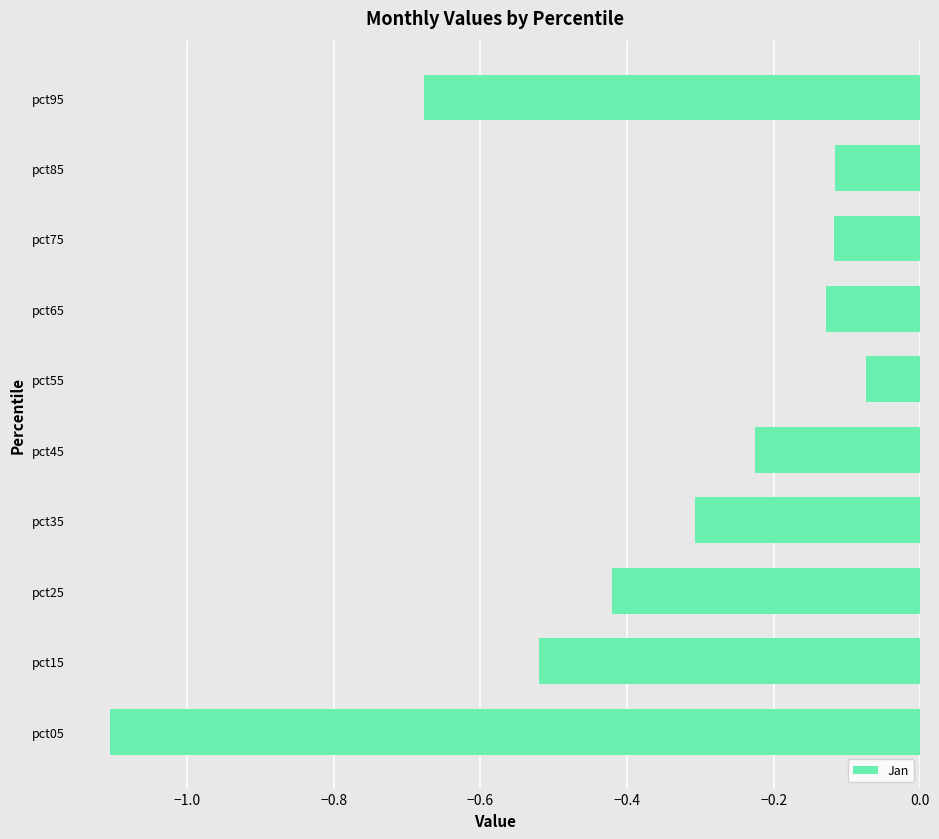

What is the sum of all values?

-3.7